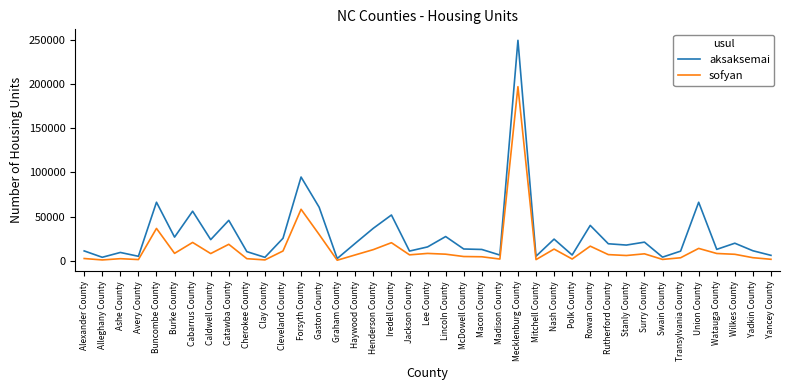

At which category is the sum across all series the highest?

Mecklenburg County